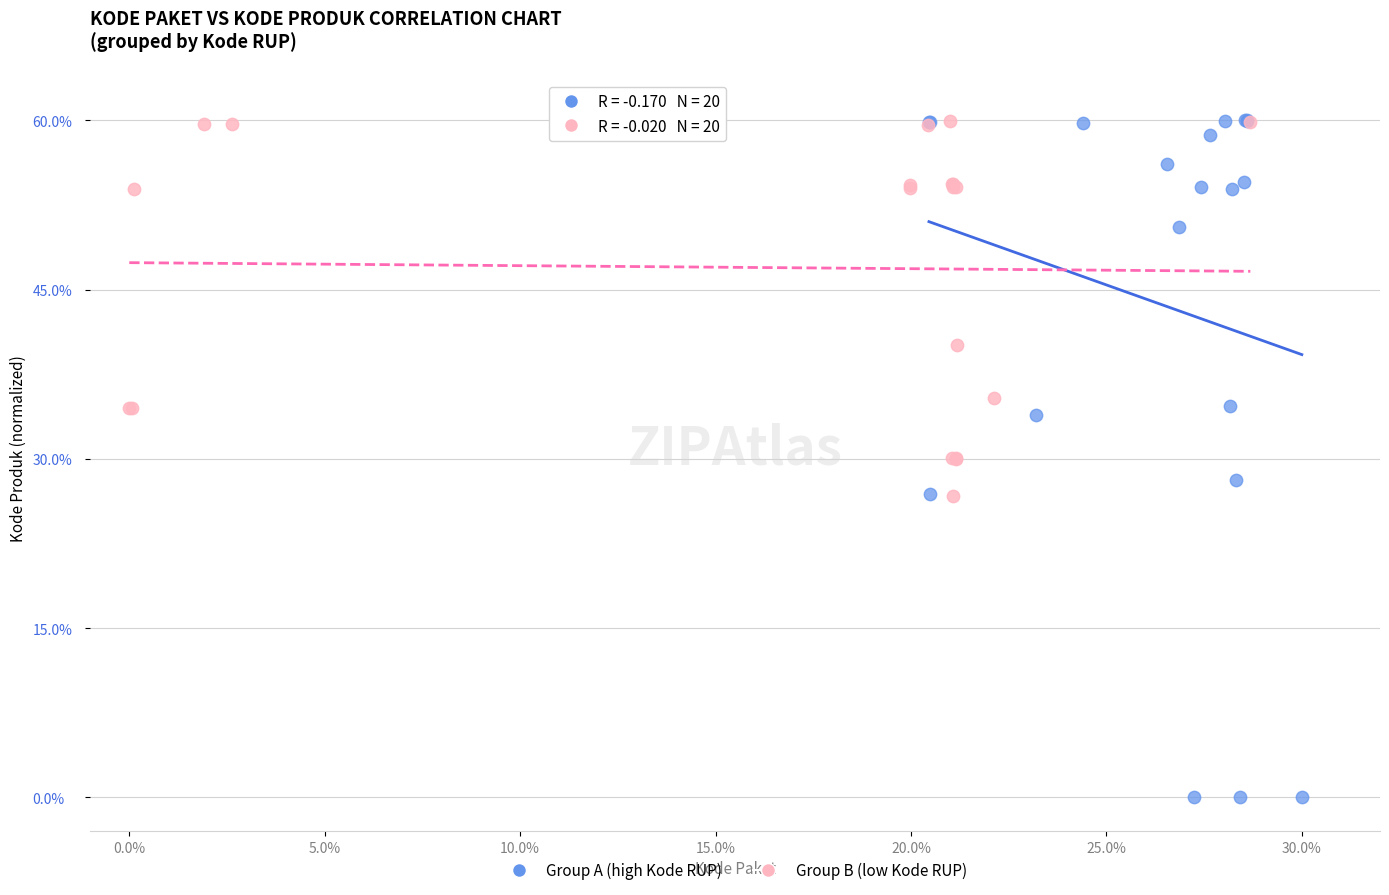

Which series reaches the minimum Y coordinate?

Group A (high Kode RUP)